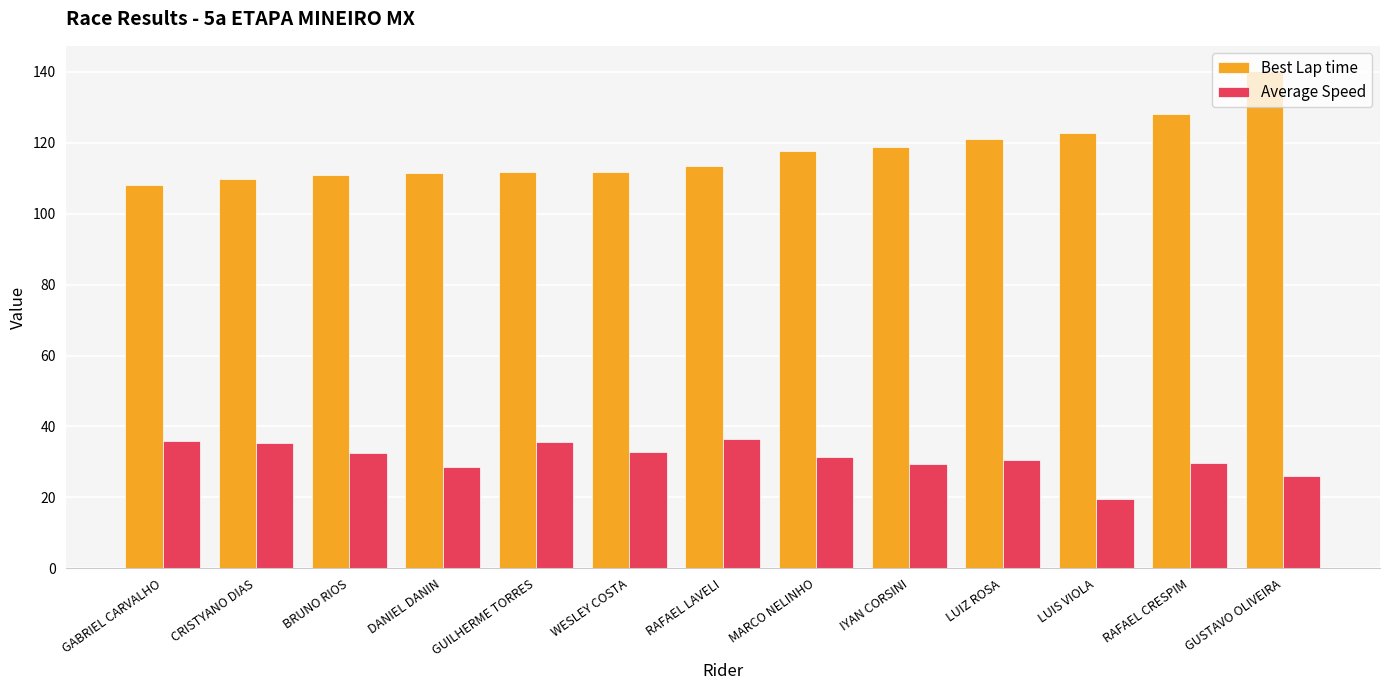

What is the difference between the maximum and minimum values in the Best Lap time series?

32.1